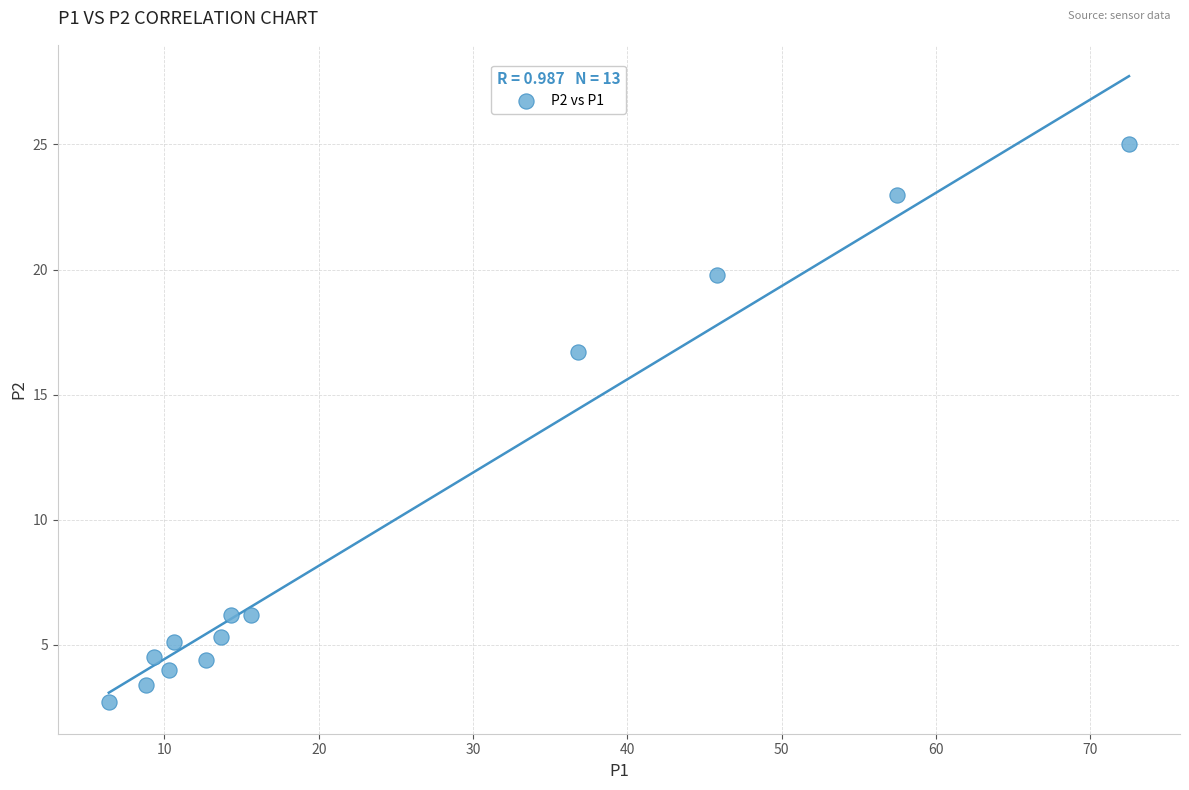

What Y value in the scatter plot is closest to 13?

16.7